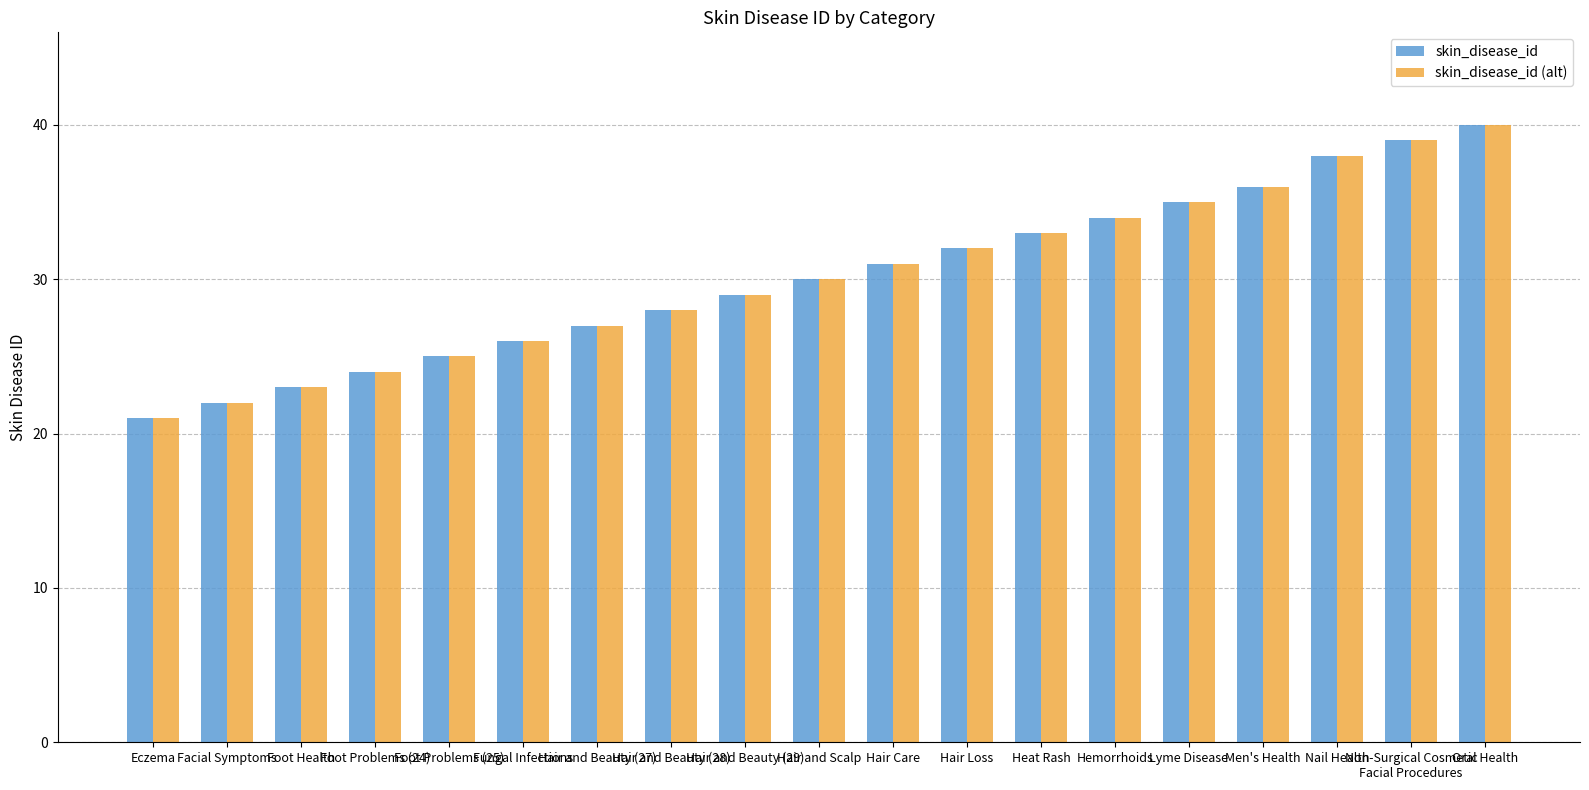

How many categories are shown in the chart?

19